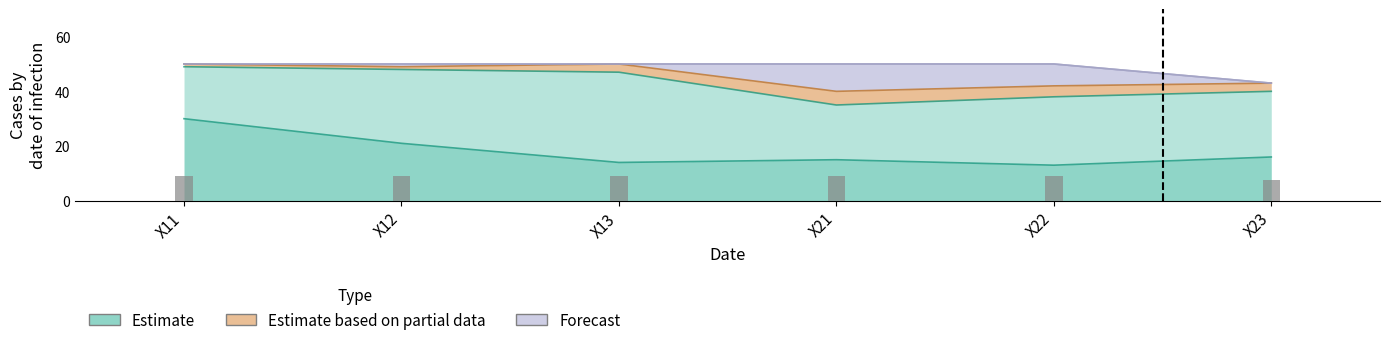

Are the bars horizontal?

No